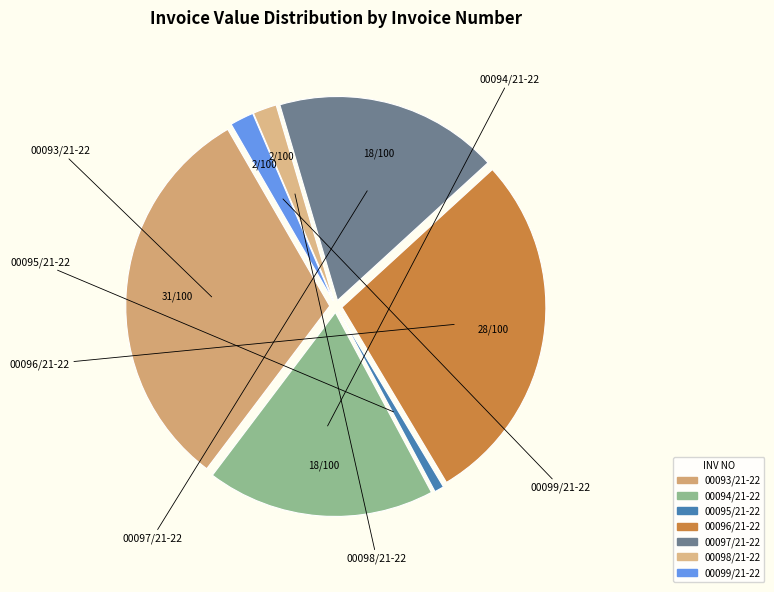

Is it true that 00096/21-22 is 28% of the pie?

True